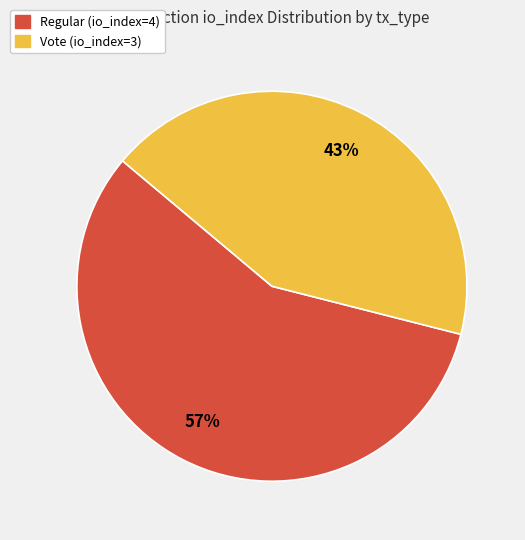

To the nearest percent, what portion does Vote (io_index=3) represent?

43%